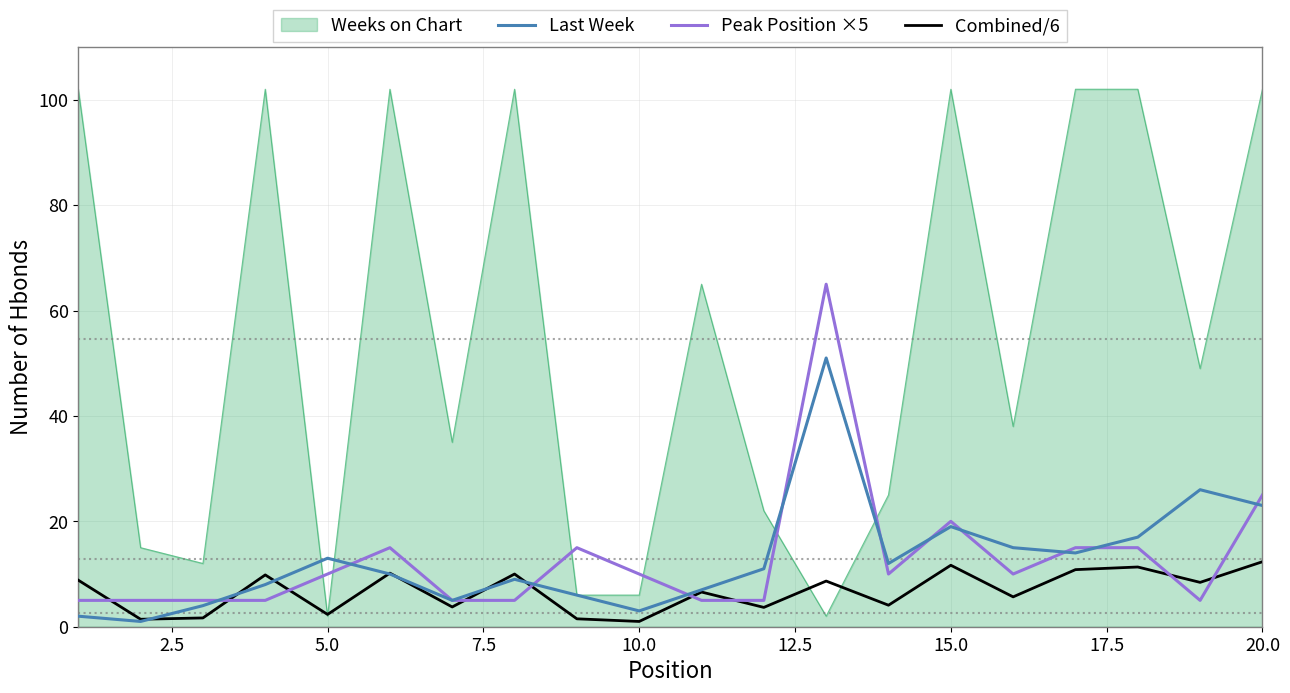

After their last crossing, which series has the higher values: Last Week or Combined/6?

Last Week